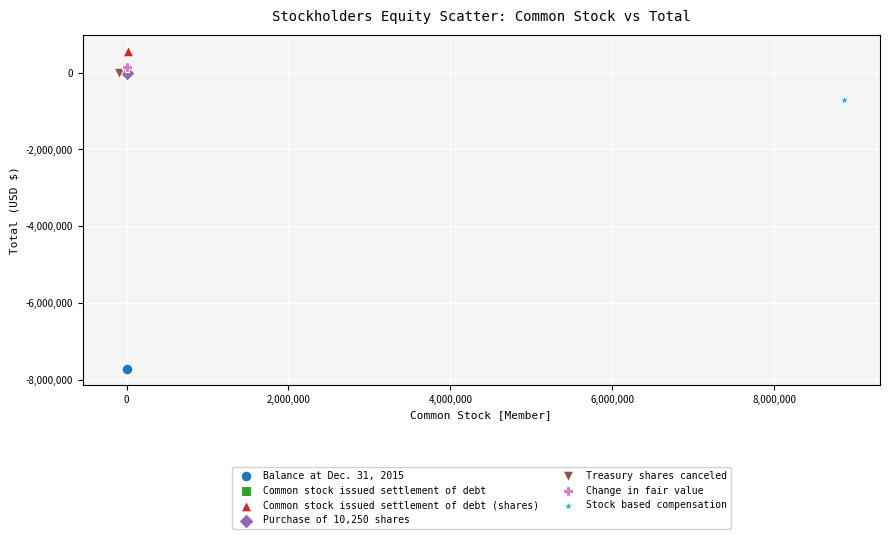

Which series contains the highest Y value?

Common stock issued settlement of debt (shares)